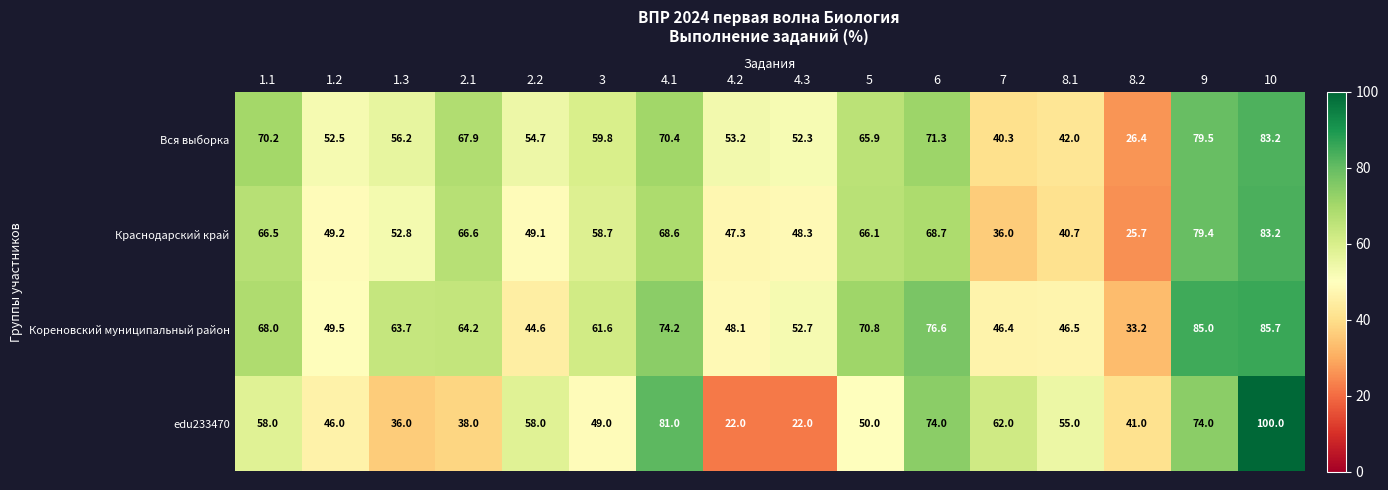

The value of edu233470 at 1.2 is 30.8. True or false?

False